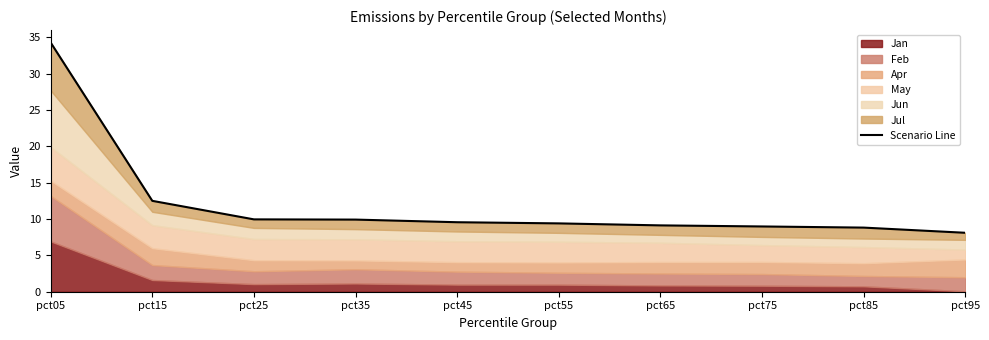

Reading left to right, list all the values displayed in this chart.

pct05=34.3	pct15=12.5	pct25=10.0	pct35=9.9	pct45=9.6	pct55=9.4	pct65=9.1	pct75=9.0	pct85=8.8	pct95=8.1